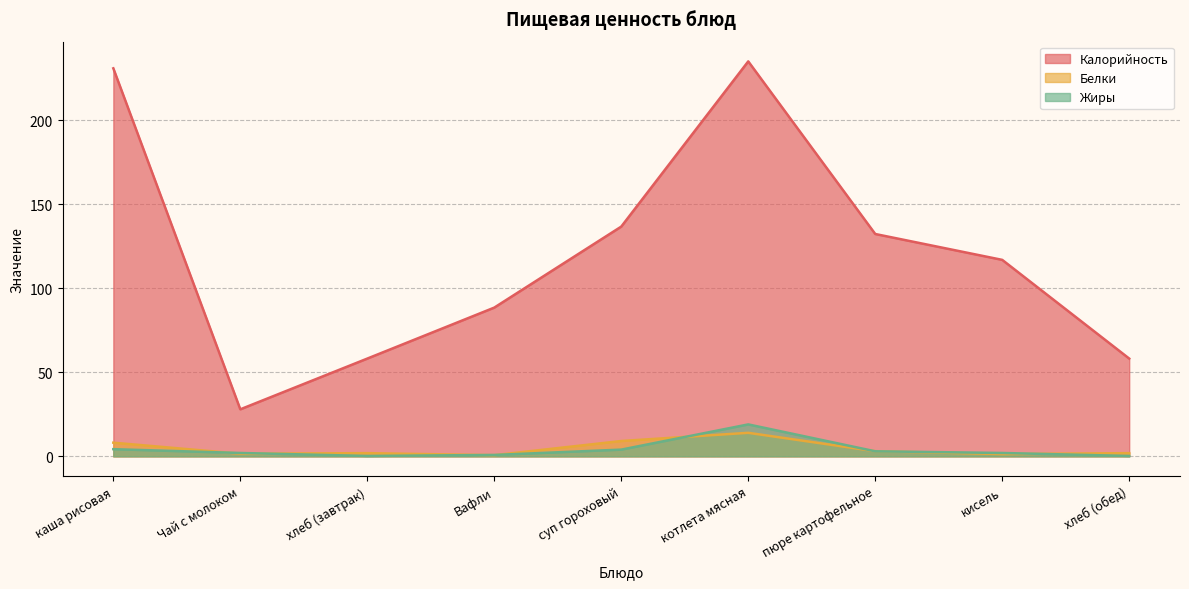

In Жиры, how many points are higher than both neighbors (excluding endpoints)?

1